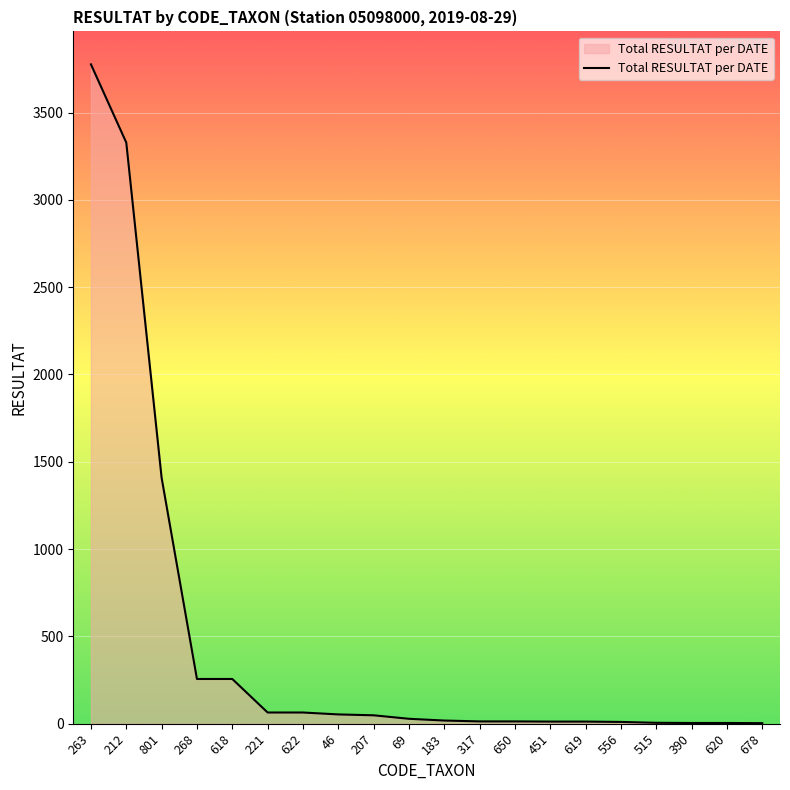

What is the difference between the maximum and minimum values?

3773